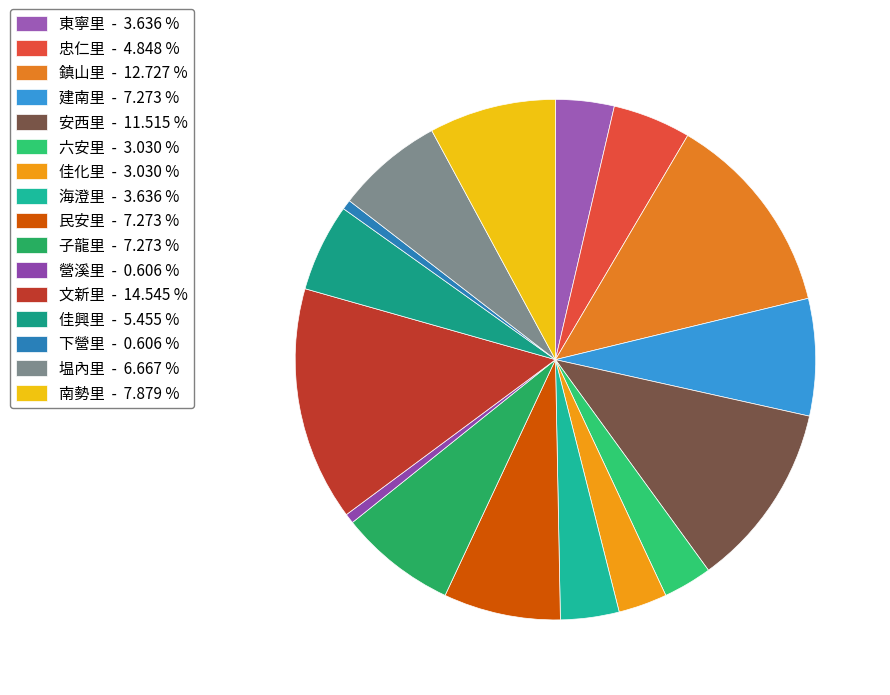

Does 佳化里 account for over 50% of the chart?

No